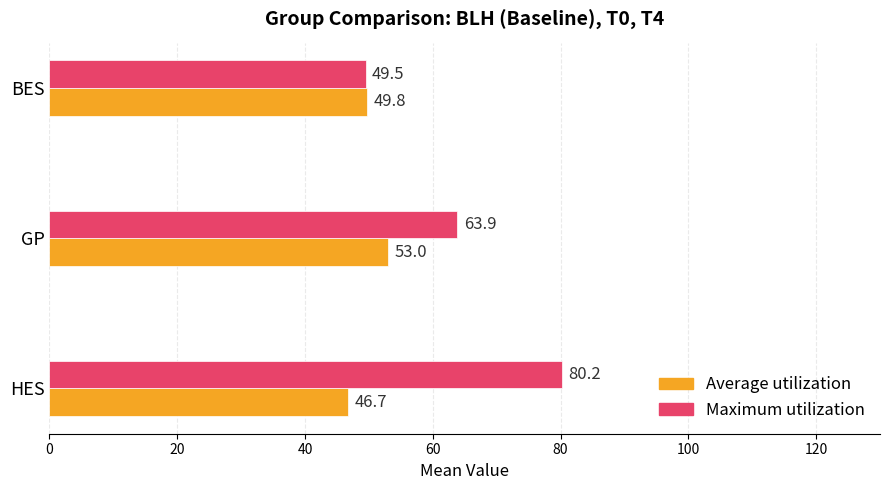

What is the smallest value displayed?

46.7